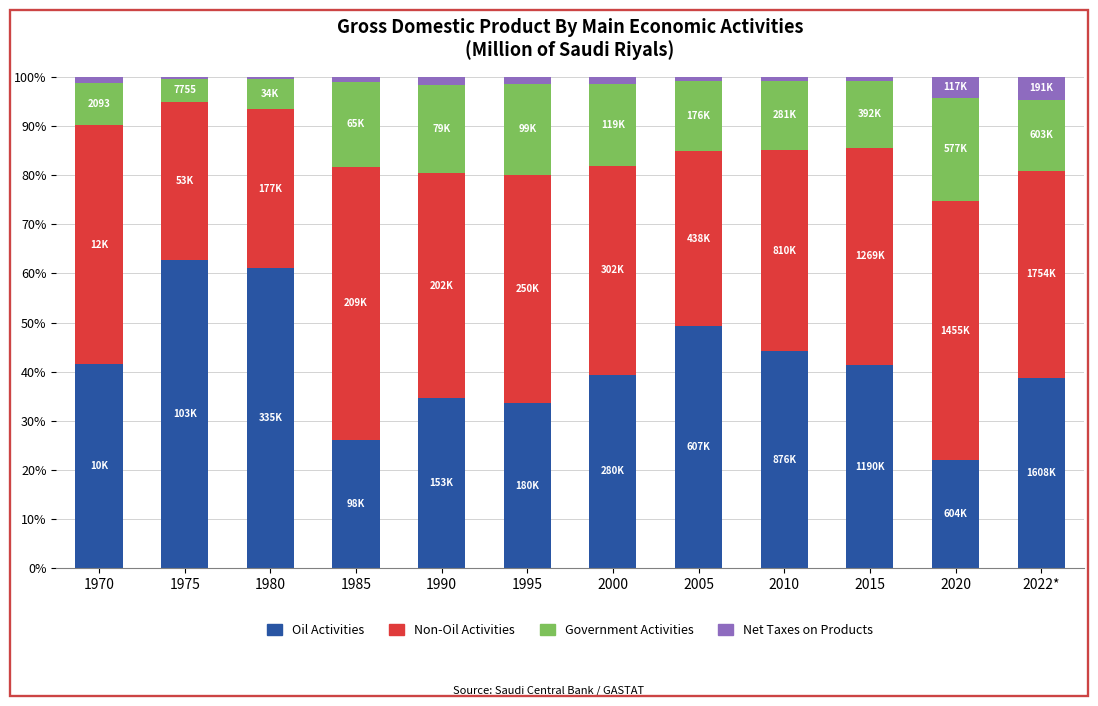

True or false: Oil Activities has a value of 73.9 at 2010.

False